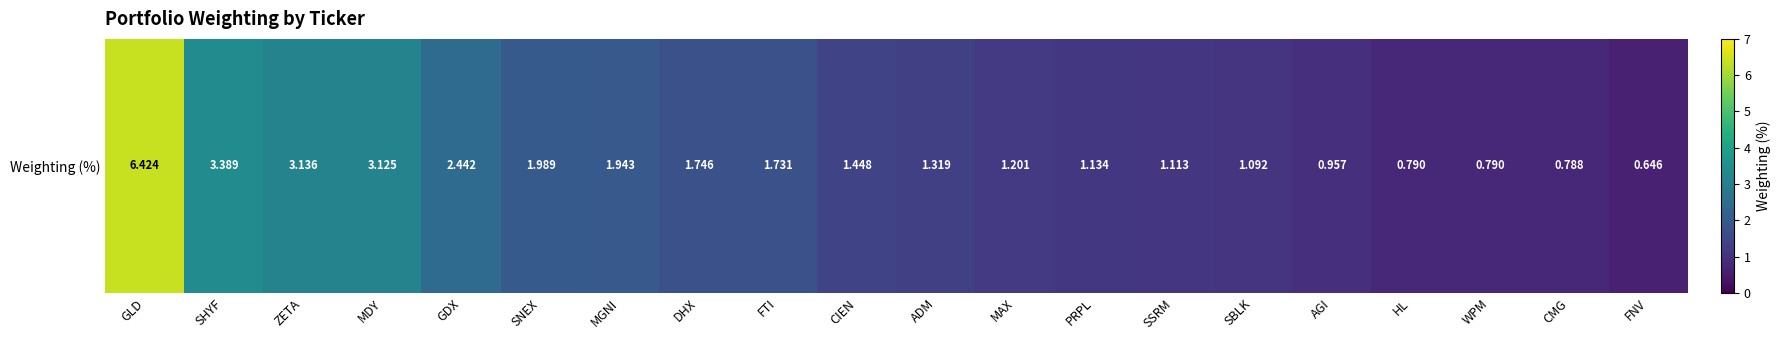

Where is the data nearest to the value 3?

MDY